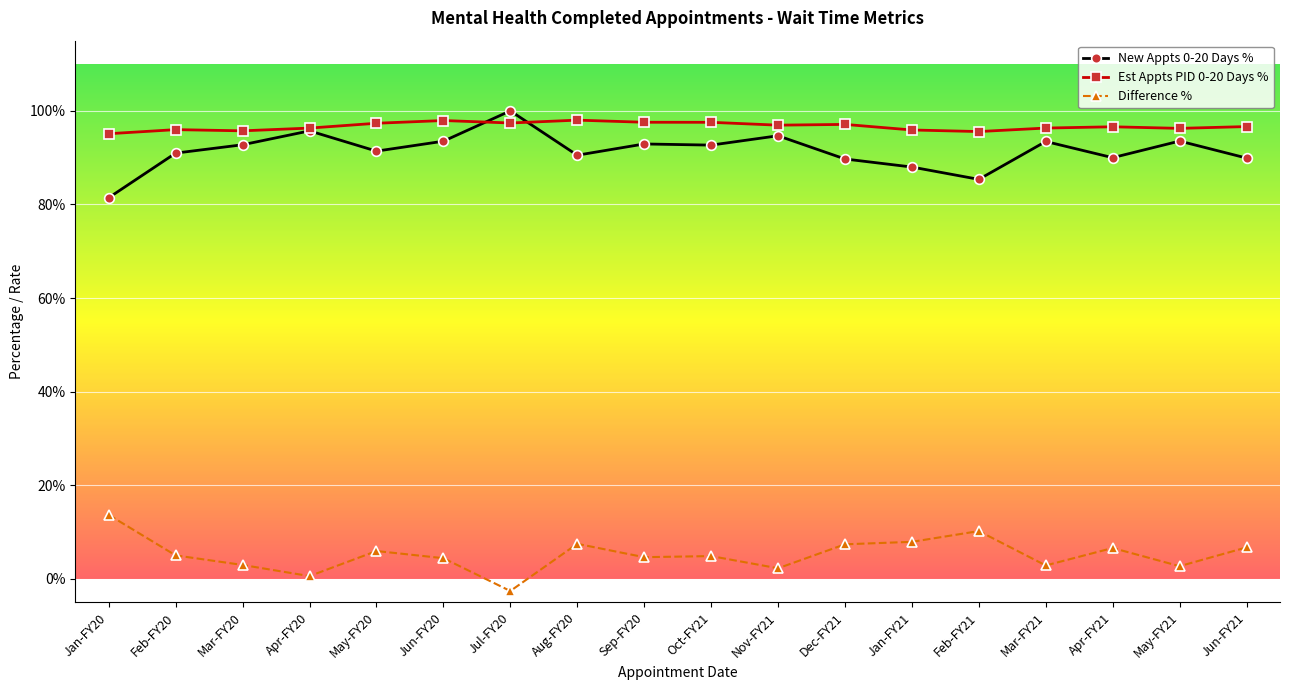

Is it true that Difference % equals 0.0 at Sep-FY20?

False